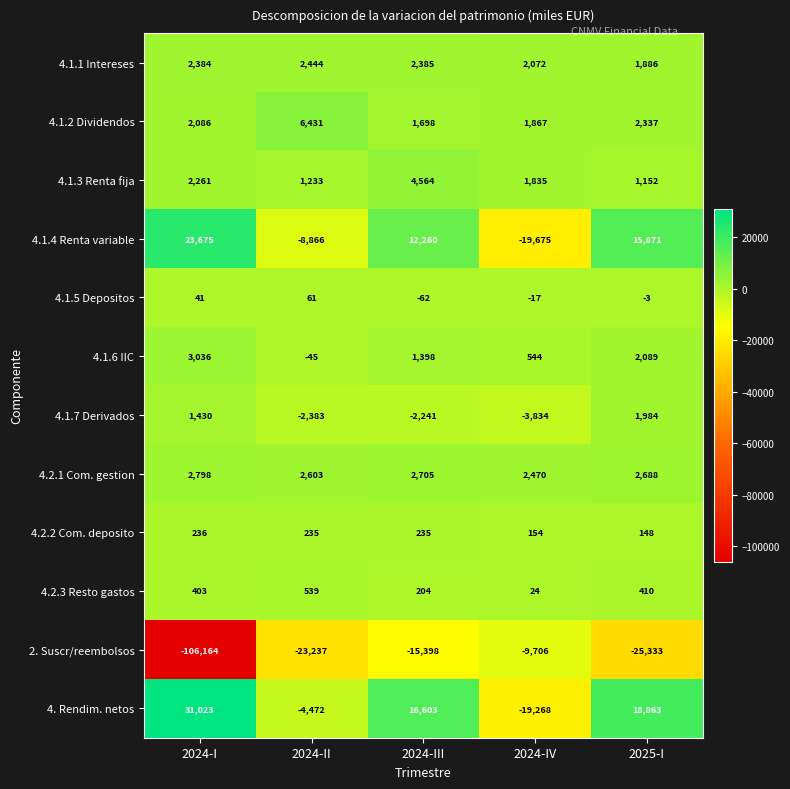

What is the greatest value displayed?

31023